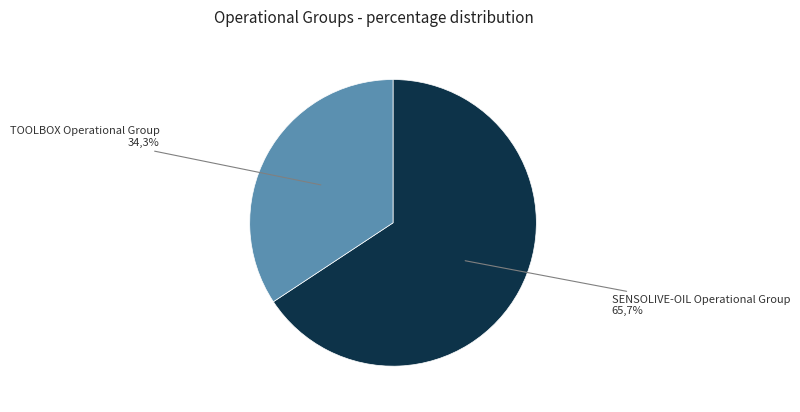

What is the majority slice?

SENSOLIVE-OIL Operational Group